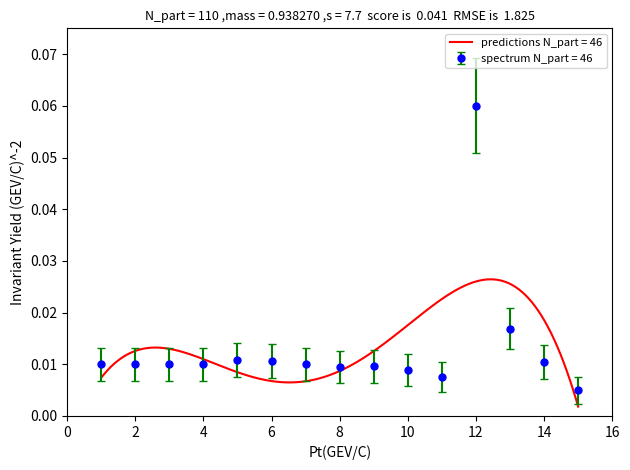

True or false: the data shows 0.0 at 7.

False